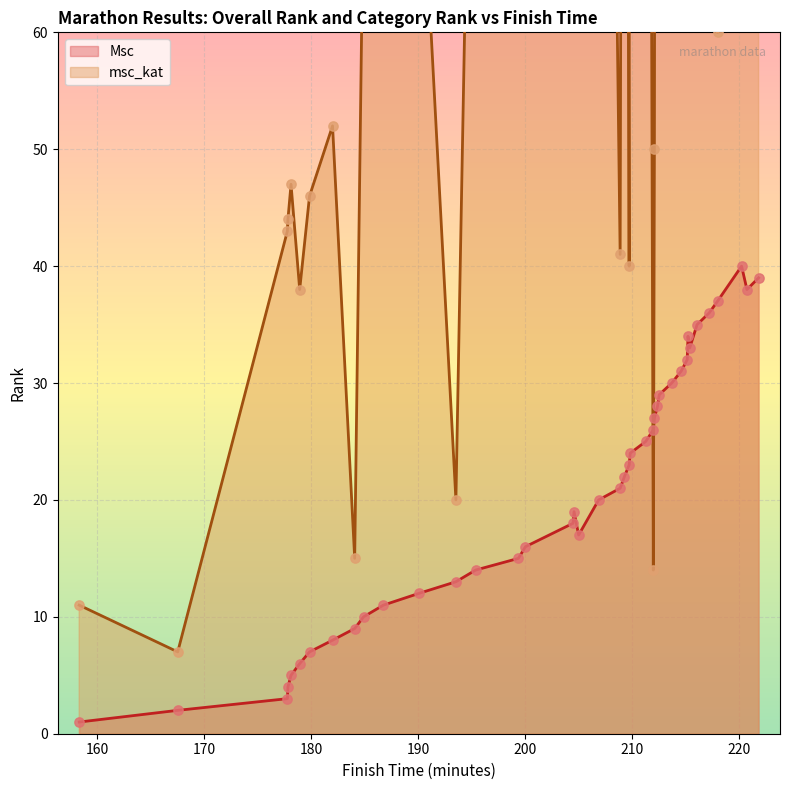

What are all the series names shown in the legend?

Msc, msc_kat